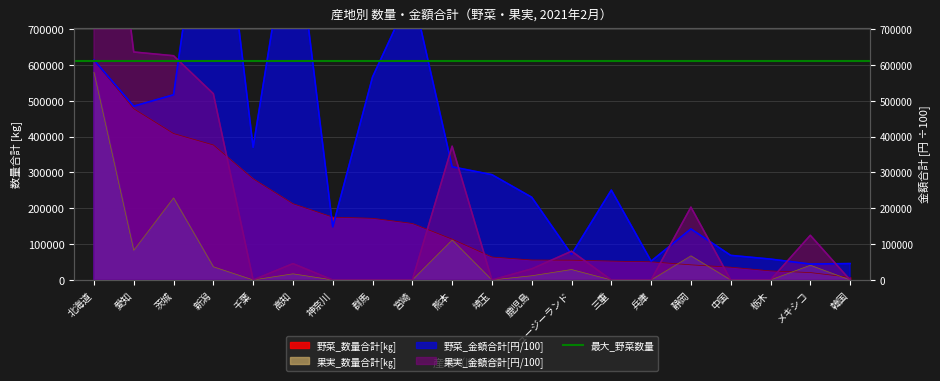

Is the value of 果実_金額合計 at 熊本 greater than the value of 野菜_数量合計 at 宮崎?

Yes